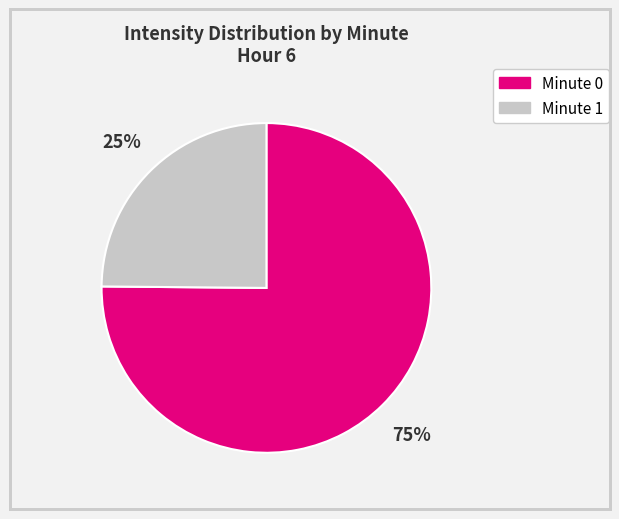

To the nearest percent, what is the difference between the largest and smallest slice percentages?

50%